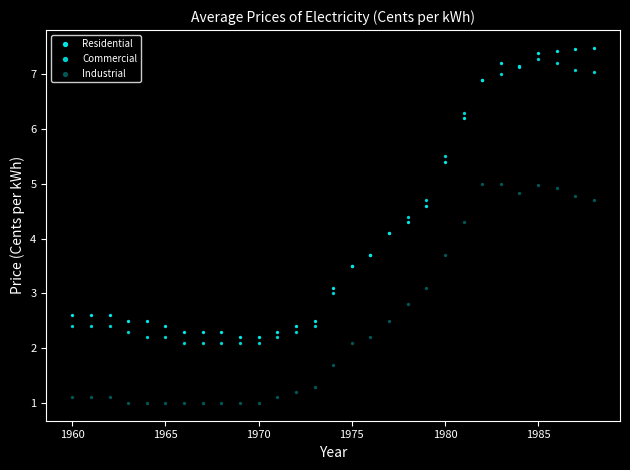

Which series has the largest Y range (max minus min)?

Residential